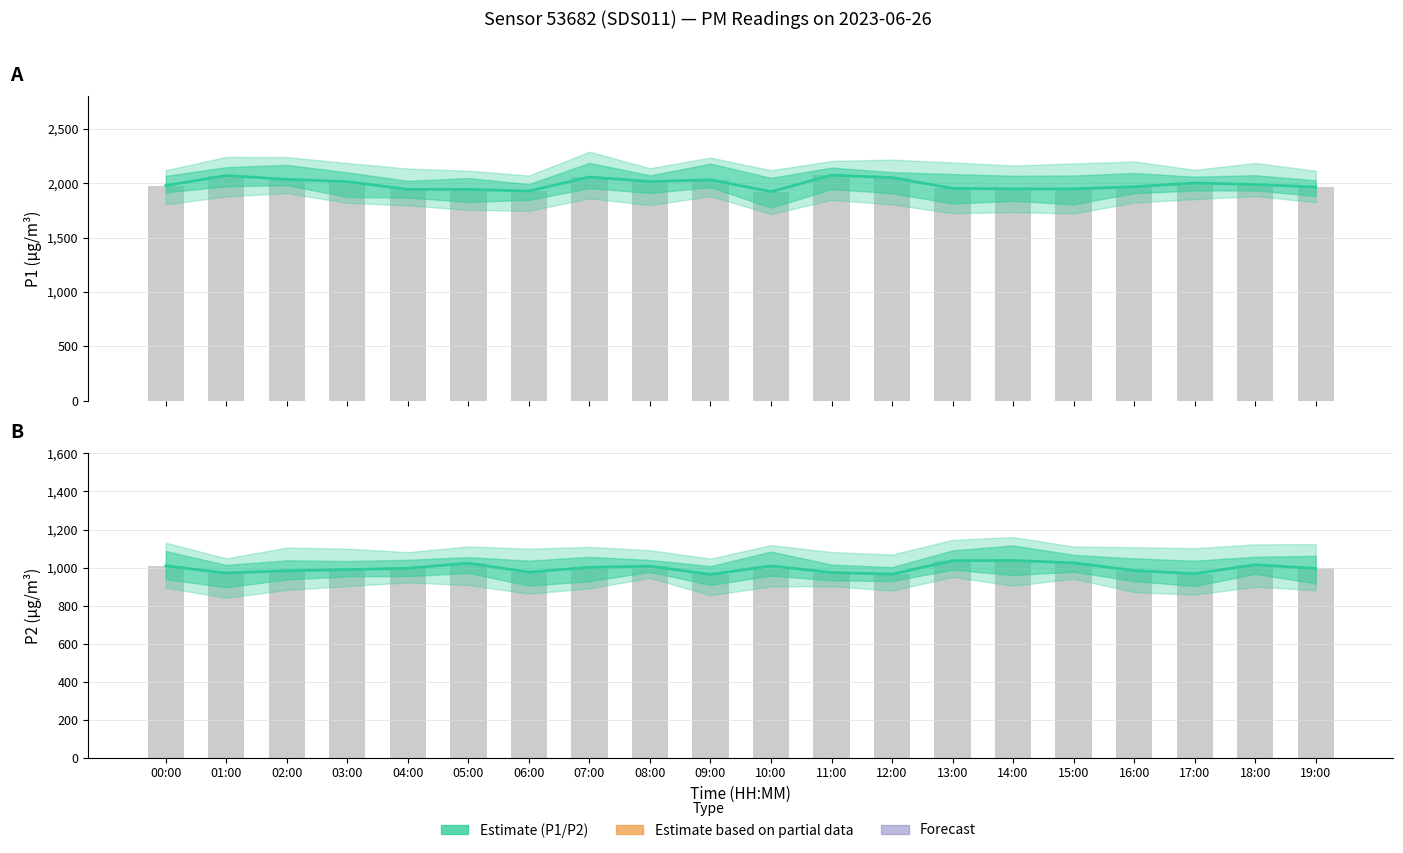

List the series in order of their overall mean, highest first.

P1, P2